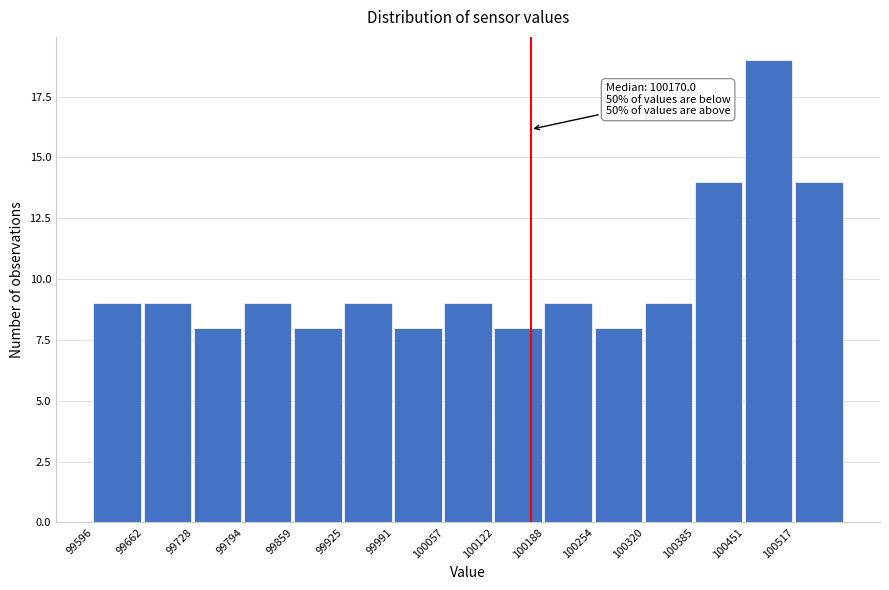

Which range on the x-axis has the tallest bar?

100450 to 100520